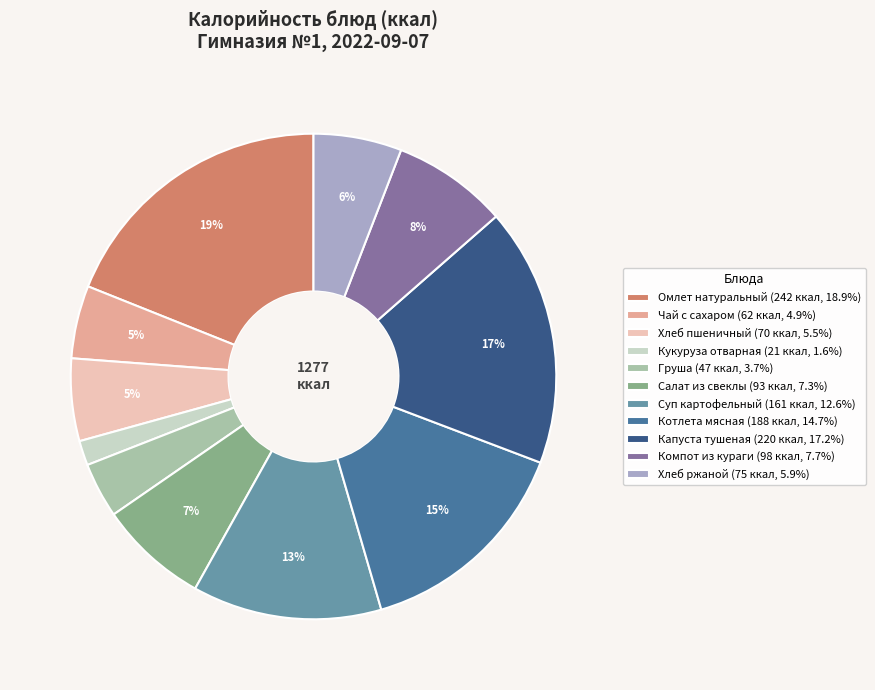

Which slice is the largest?

Омлет натуральный